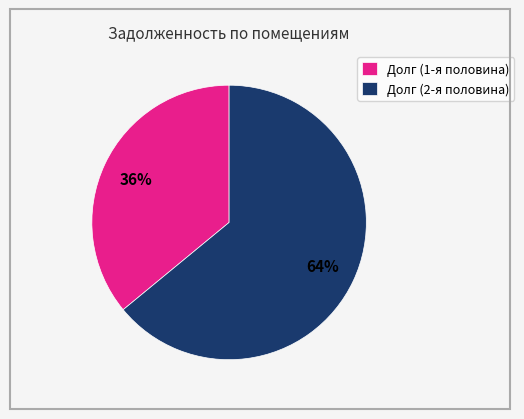

Does Долг (2-я половина) account for over 50% of the chart?

Yes